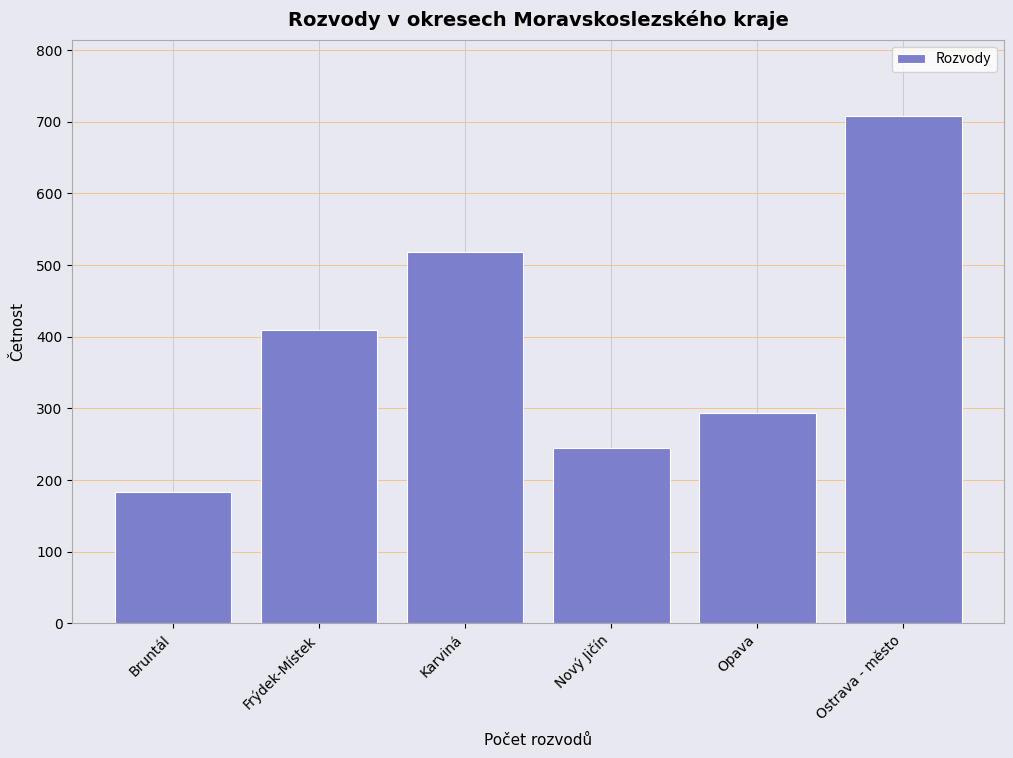

Reading left to right, transcribe all the data shown in this chart.

184	409	518	245	293	708